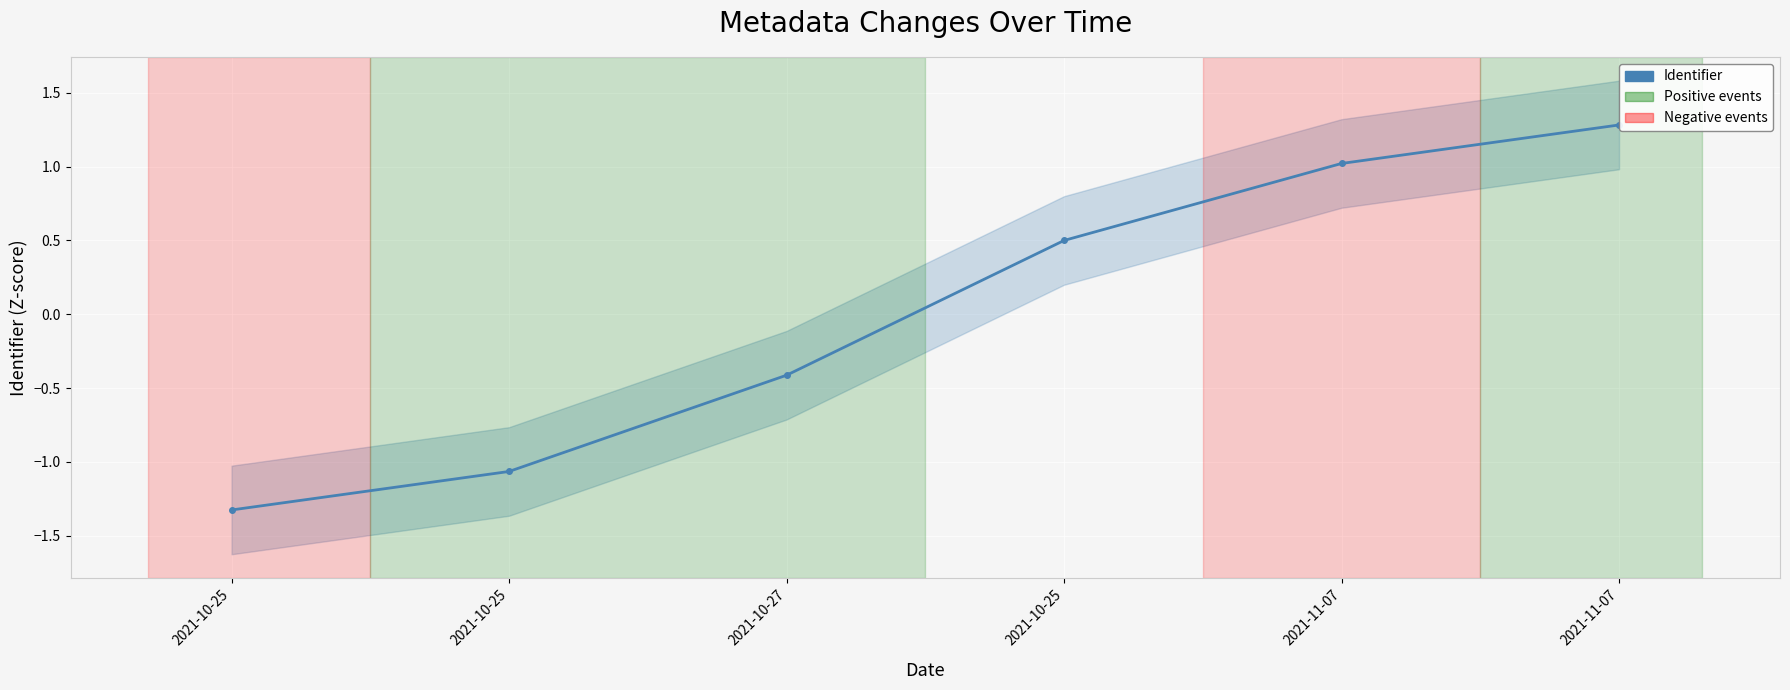

Which category has the highest value across all series?

2021-11-07